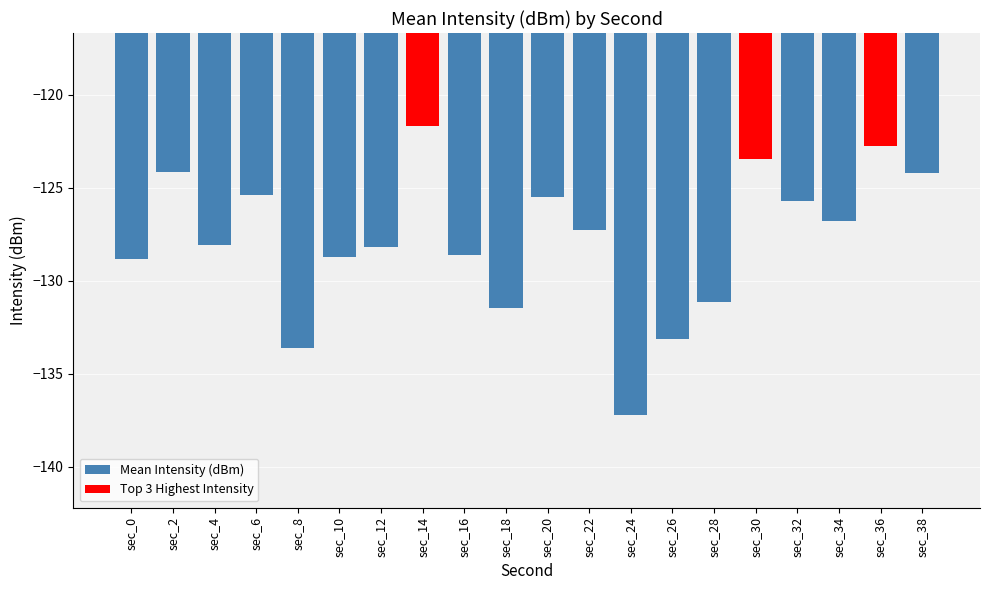

What is the smallest value displayed?

-137.2